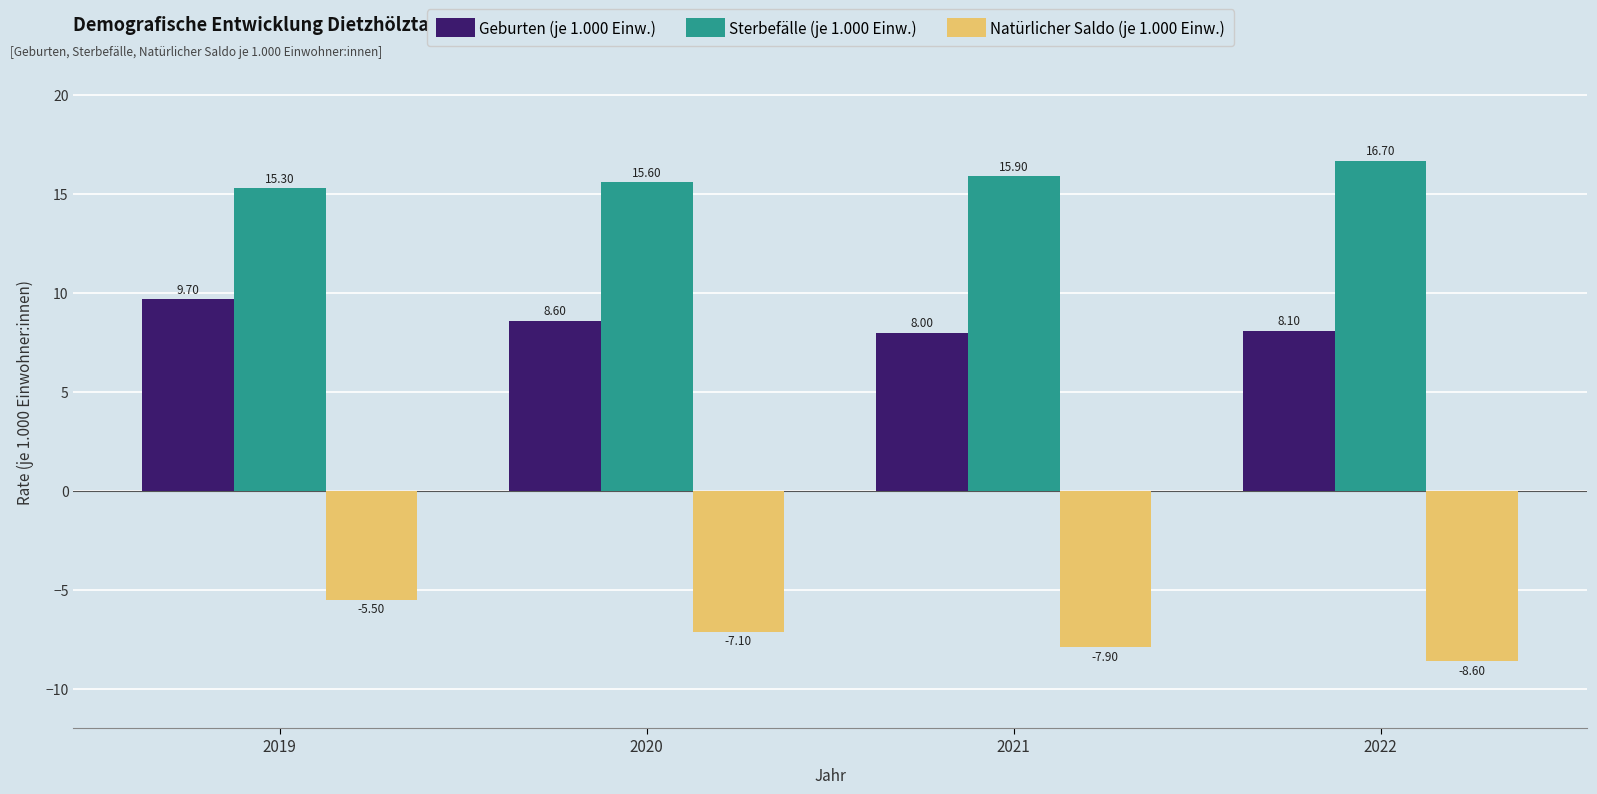

Which series has the largest range (max minus min)?

Natürlicher Saldo (je 1.000 Einw.)